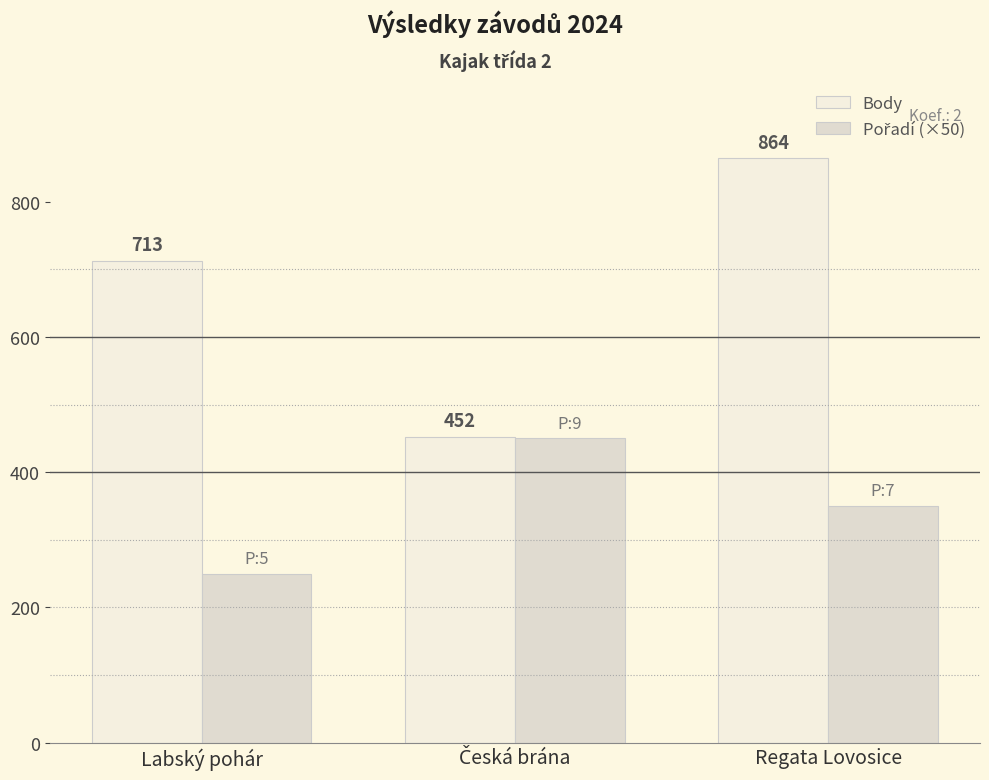

At Česká brána, list the series in order from smallest to largest.

Pořadí (×50), Body